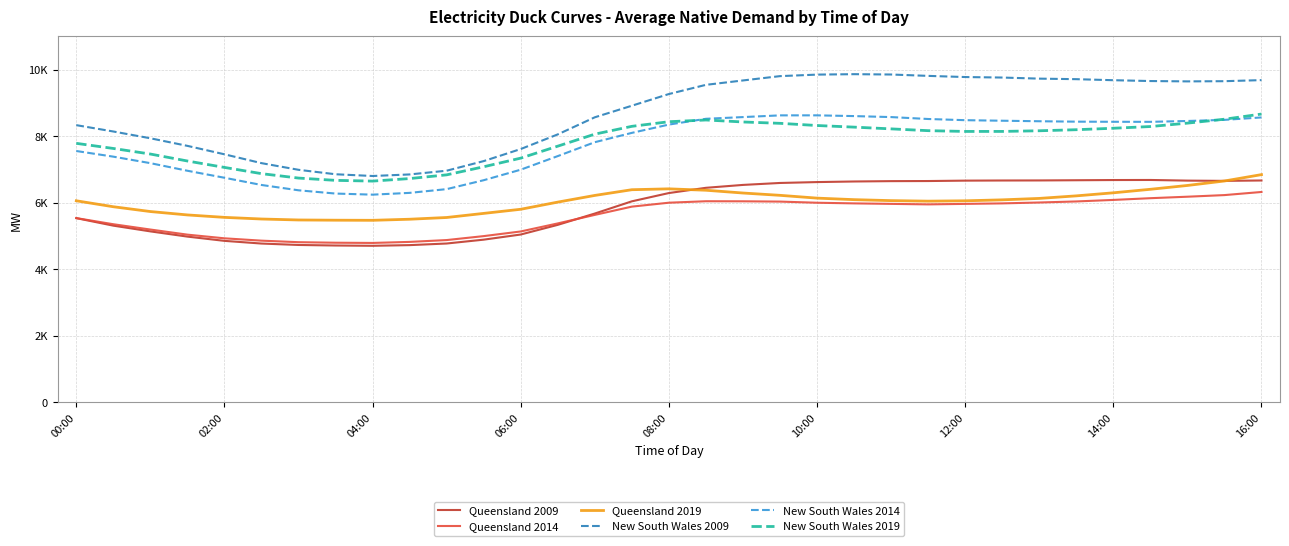

In New South Wales 2014, how many points are higher than both neighbors (excluding endpoints)?

1